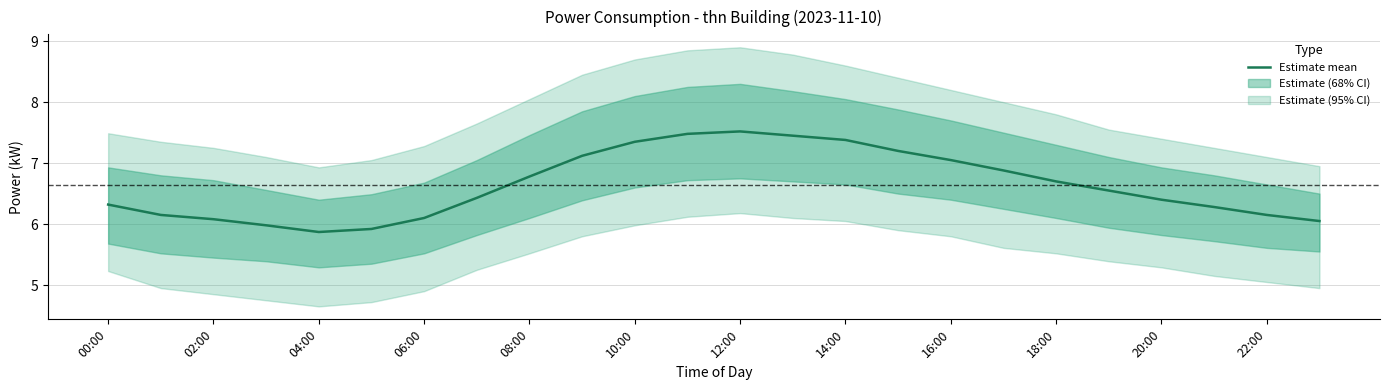

True or false: the data shows 8.9 at 02:00.

False